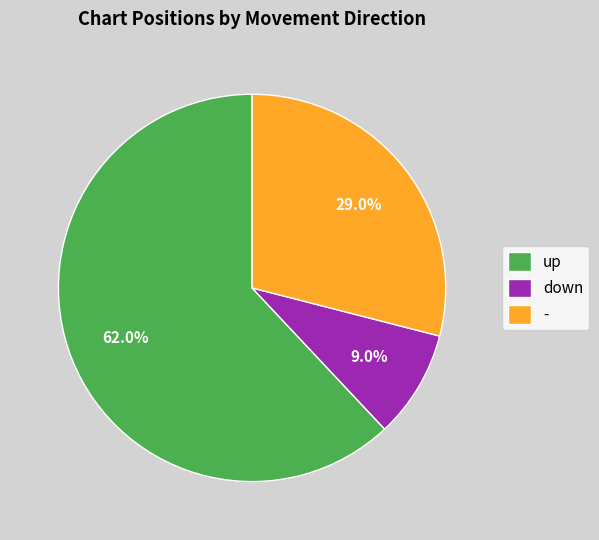

Rank the categories by value from lowest to highest.

down, -, up